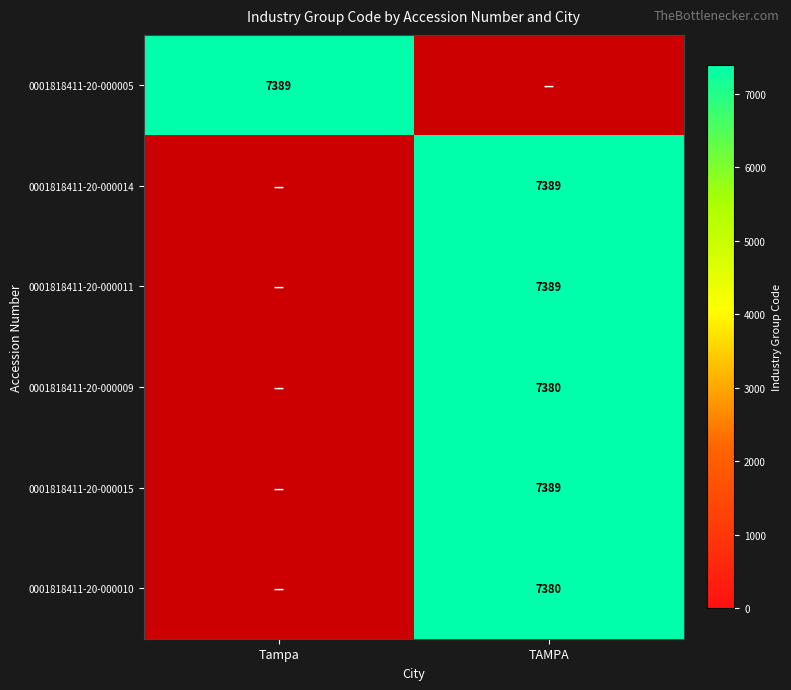

Which category has the lowest value across all series?

TAMPA